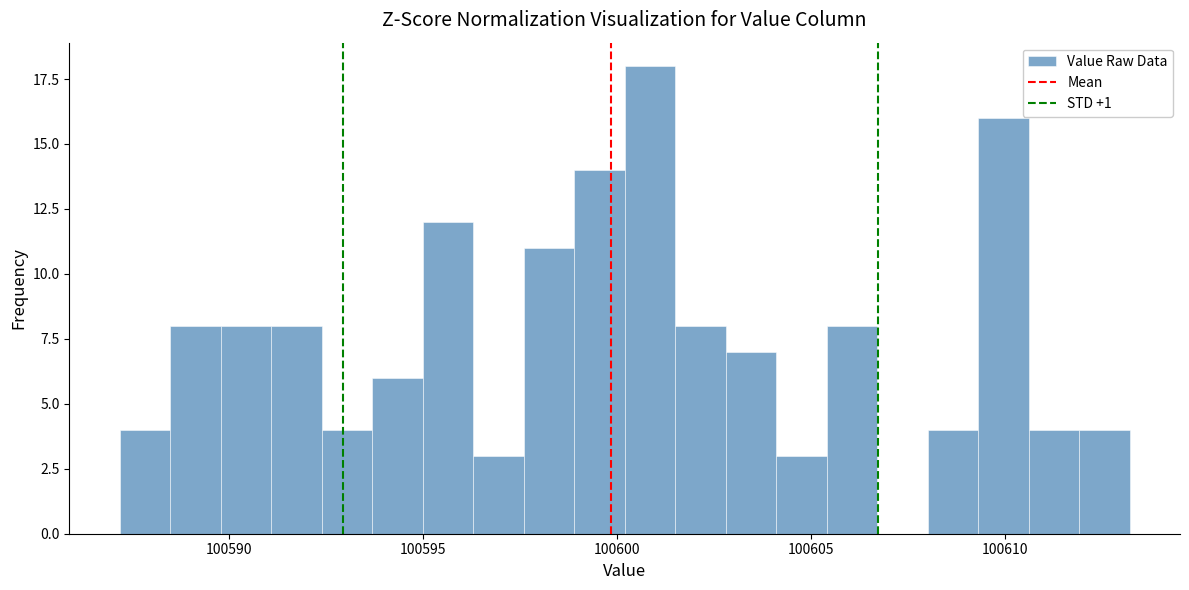

Read against the x-axis, roughly where is the centre of the tallest bar?

100601.0